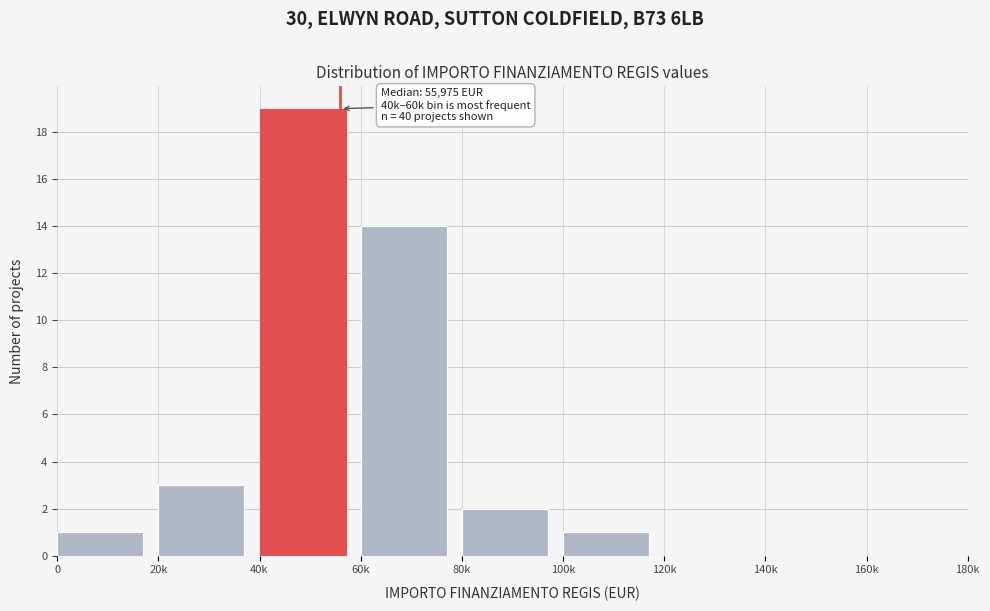

Reading left to right, list all the values displayed in this chart.

0=1	20k=3	40k=19	60k=14	80k=2	100k=1	120k=0	140k=0	160k=0